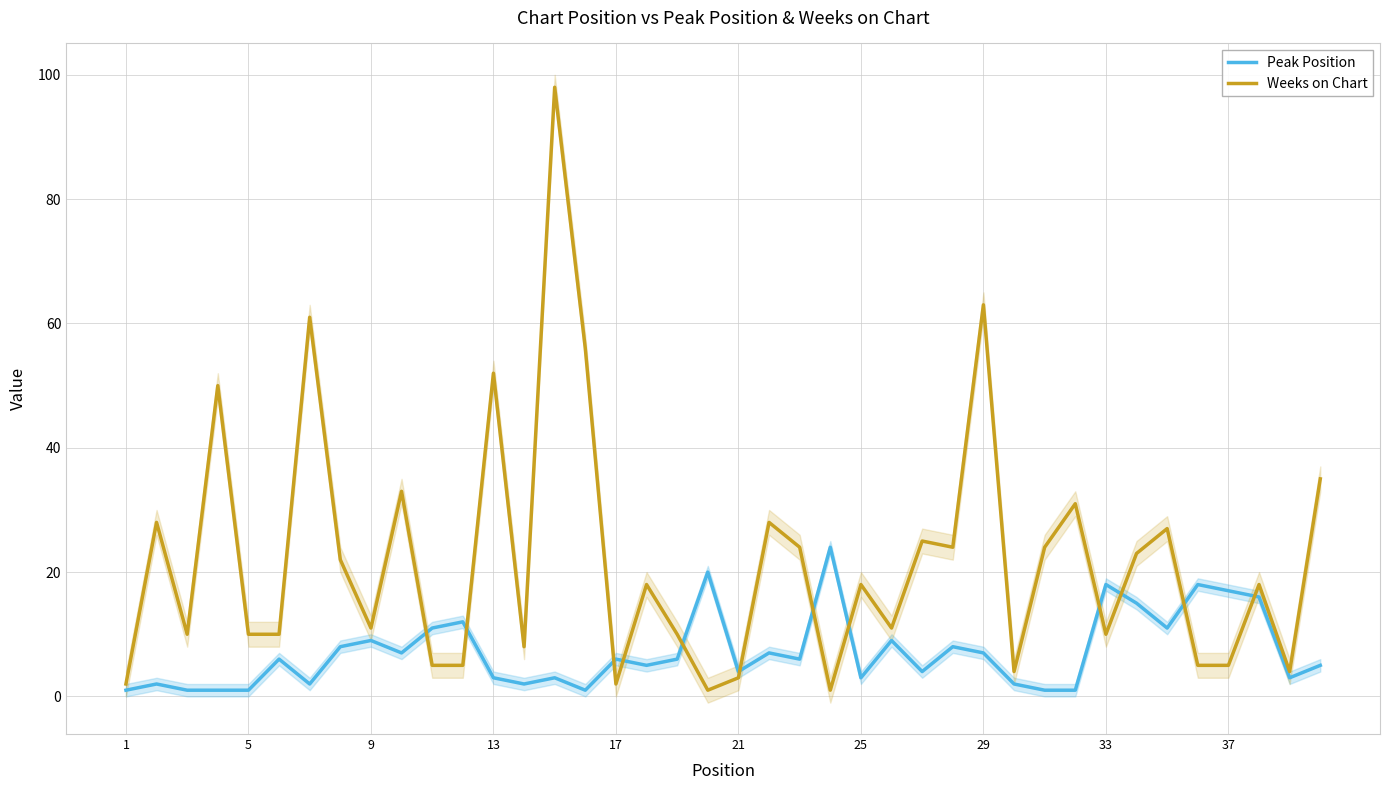

Does the chart display data point markers on the line(s)?

No